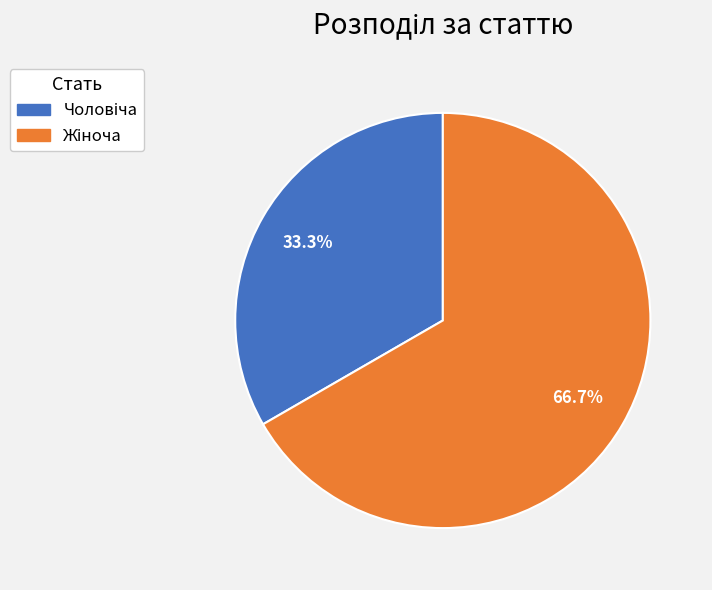

Is there a majority slice in this chart?

Yes